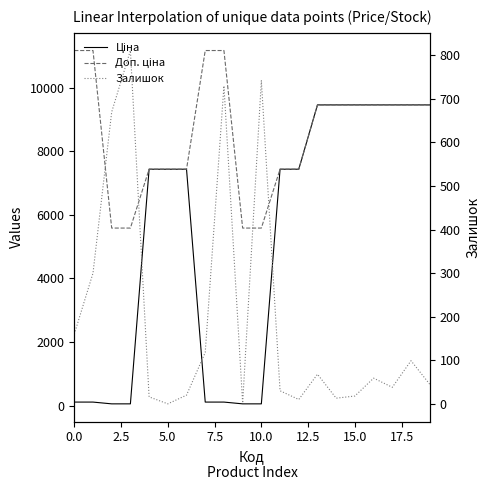

At 16, list the series in order from smallest to largest.

Залишок, Ціна, Доп. ціна